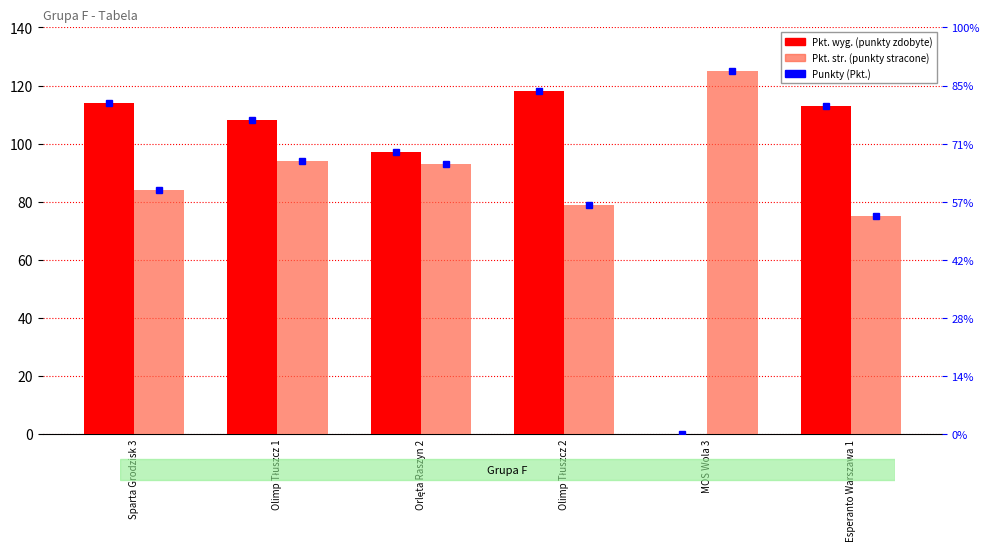

What is the label of the 4th bar from the left?

Olimp Tłuszcz 2